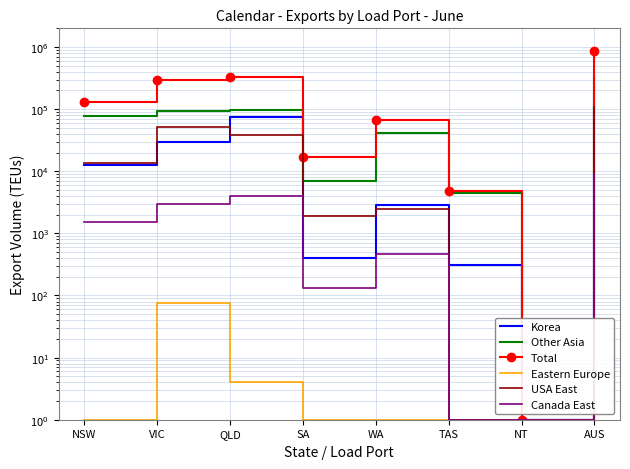

Rank the categories by Canada East value from highest to lowest.

AUS, QLD, VIC, NSW, WA, SA, TAS, NT